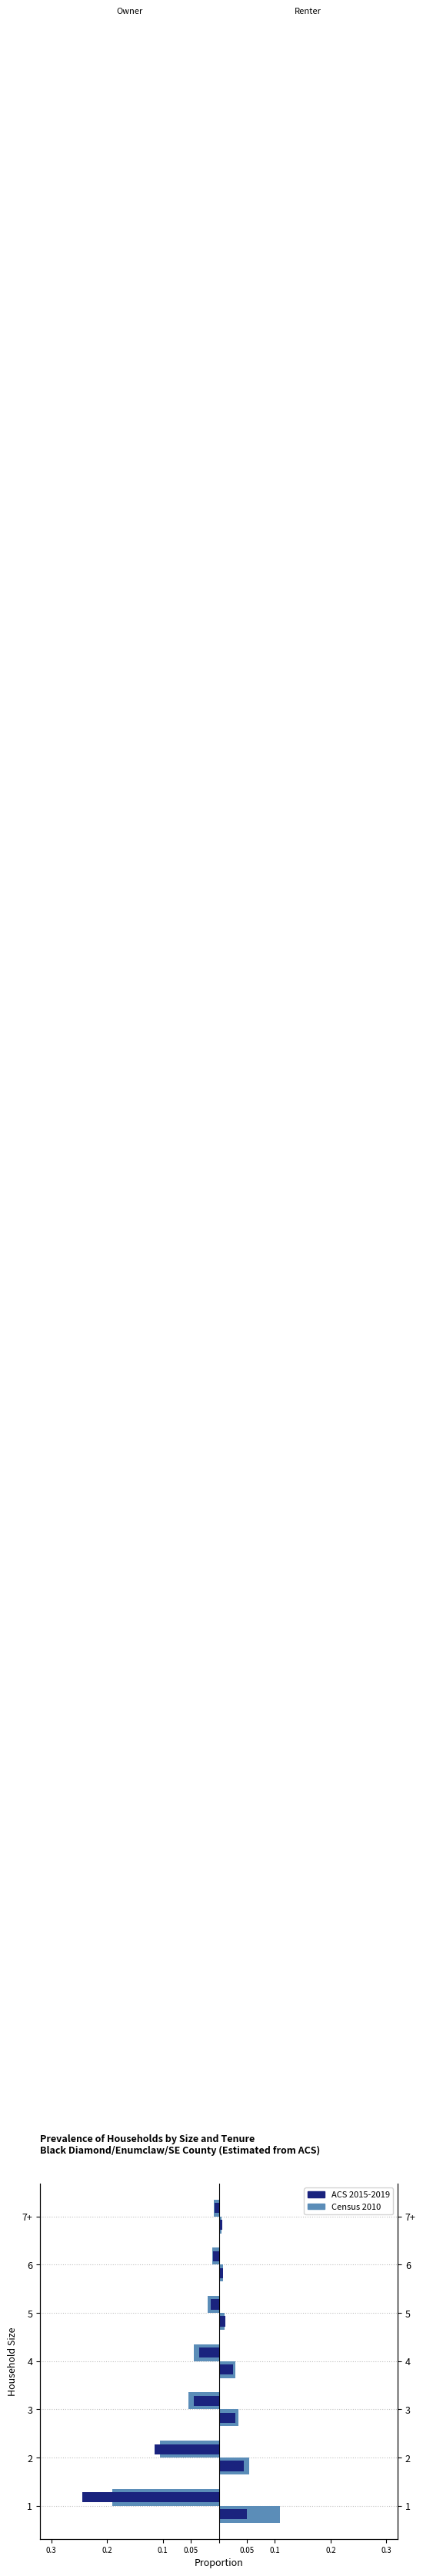

What is the average value of the Census 2010 series?

-0.1